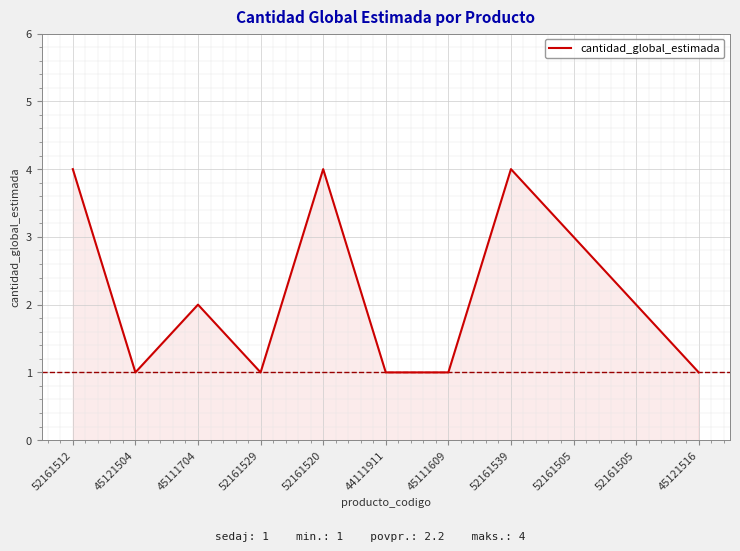

How many values are below 2?

5